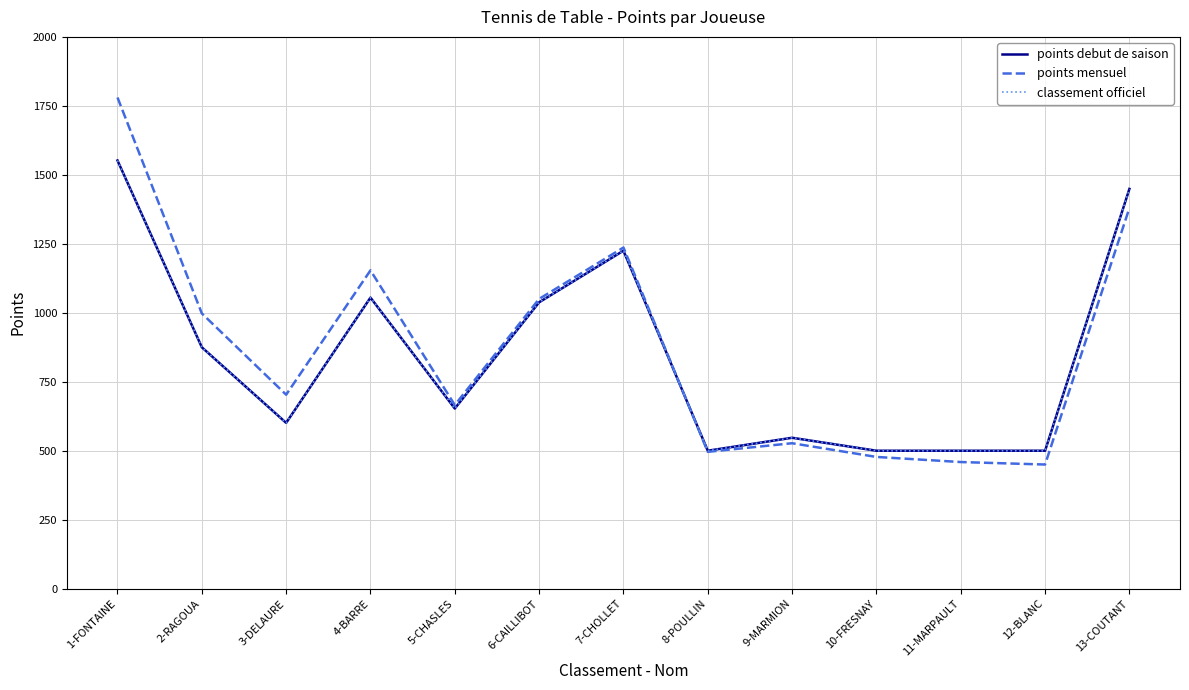

What is the value of the points mensuel point at the 3rd from the left?

703.1